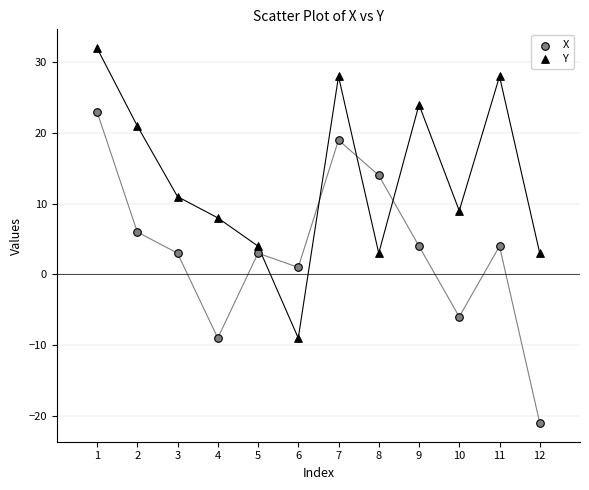

Across all data points, what is the range of X values (max minus min)?

11